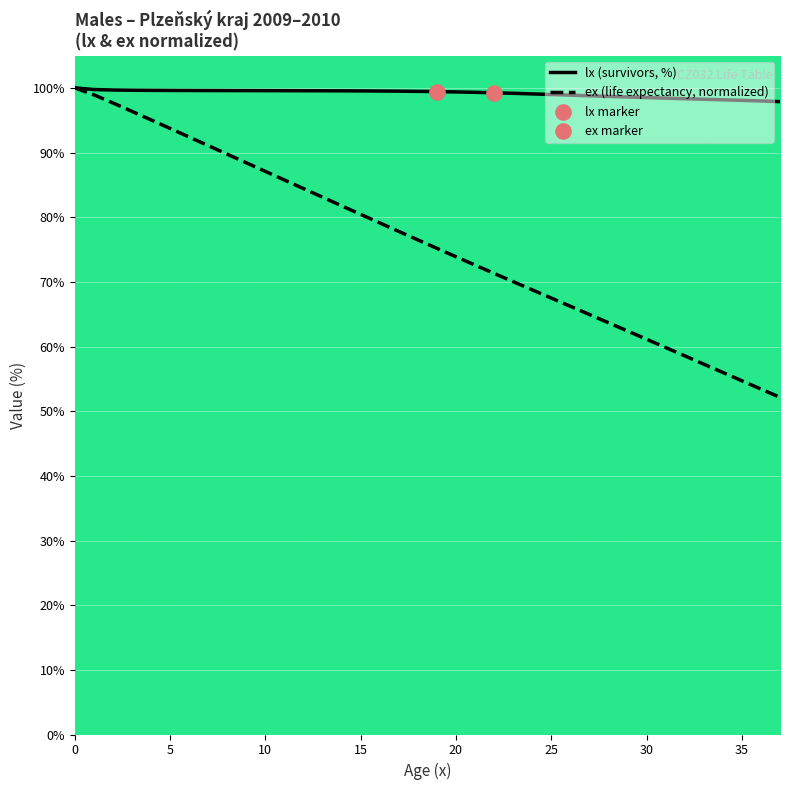

Which series has the largest Y range (max minus min)?

ex